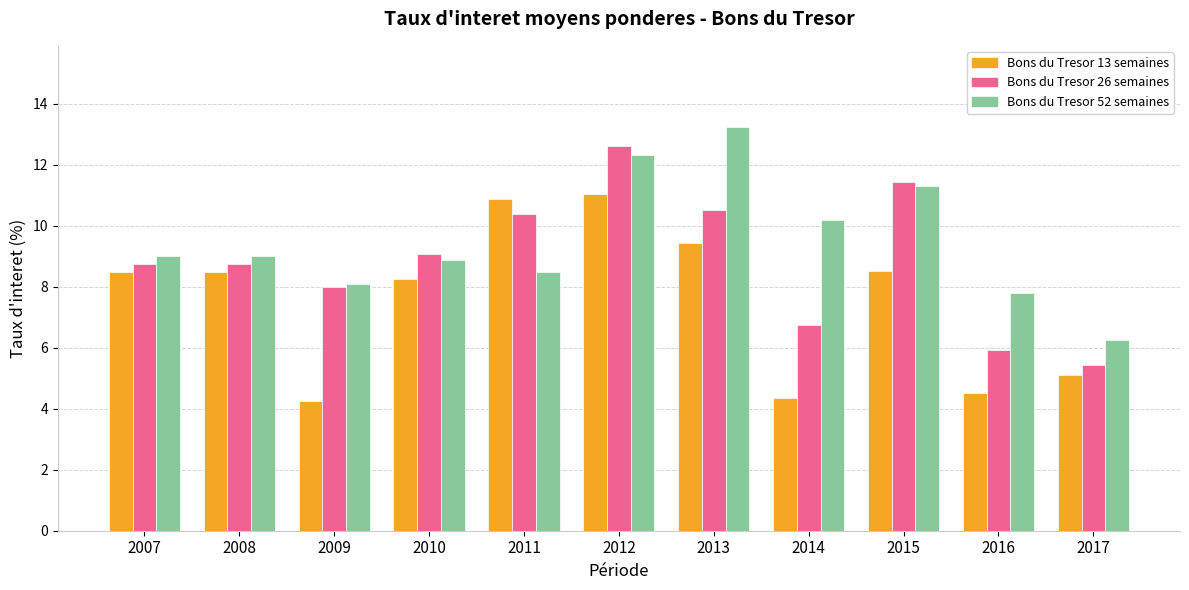

Between 2011 and 2016, which series saw the biggest shift?

Bons du Tresor 13 semaines